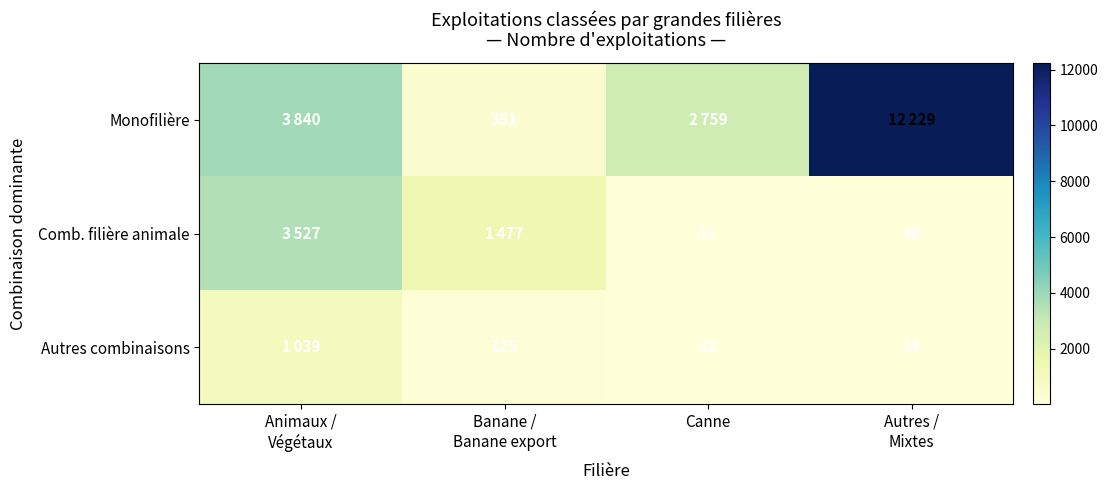

What is the total value across all series at Autres /
Mixtes?

12291